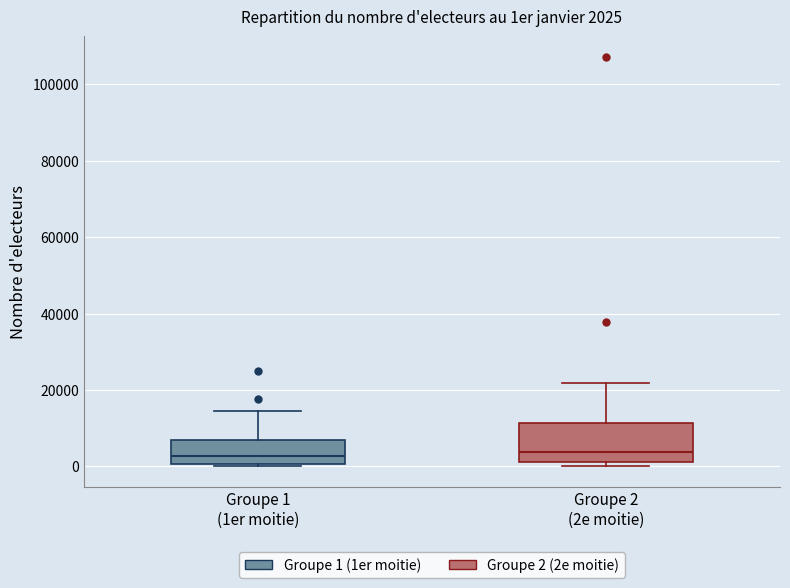

Which box is the tallest, from its lower edge to its upper edge?

Groupe 2 (2e moitie)